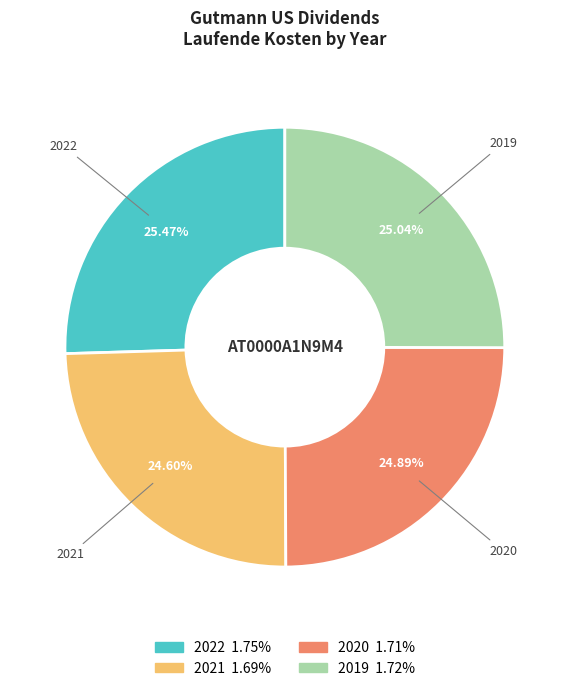

What portion of the pie excludes 2021?

75.4%